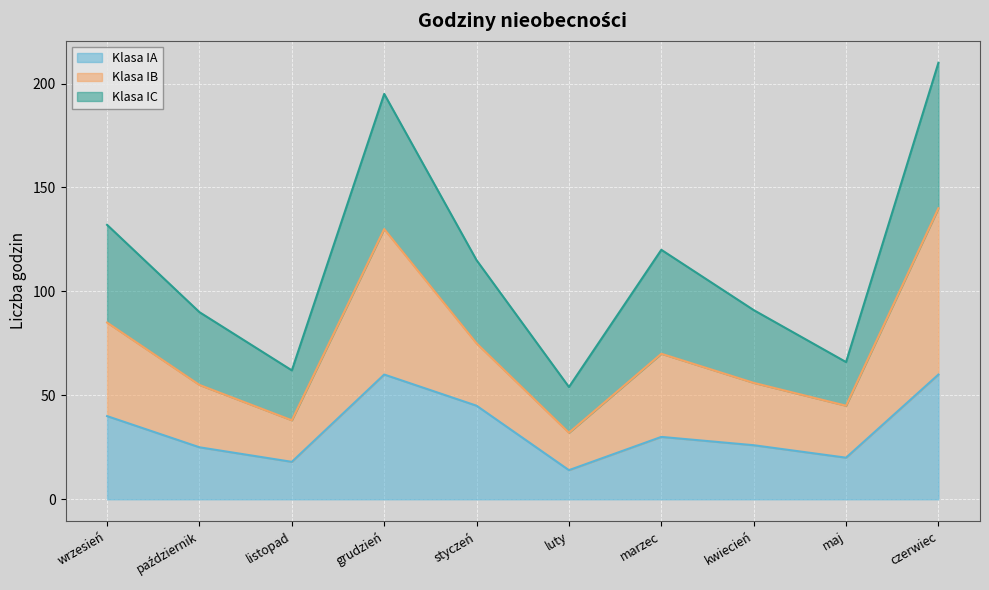

Does the chart display data point markers on the line(s)?

No